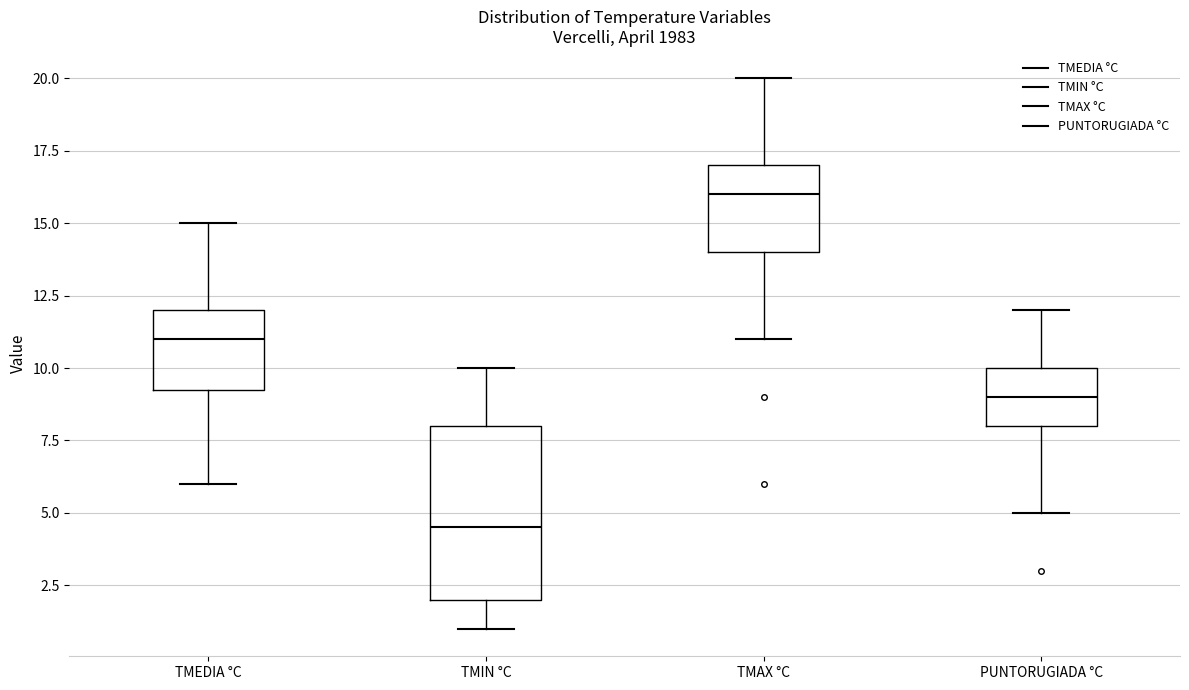

Where is the upper edge of the box for TMIN °C on the y-axis? The values are not printed on the chart, so give them approximately, as read against the axis.

8.0